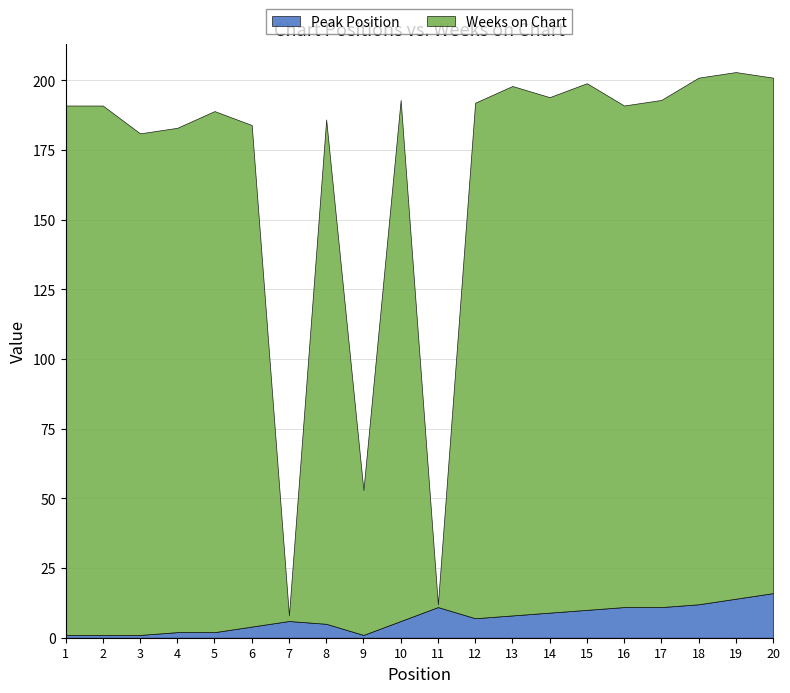

Is the value of Peak Position at 17 greater than the value of Weeks on Chart at 14?

No